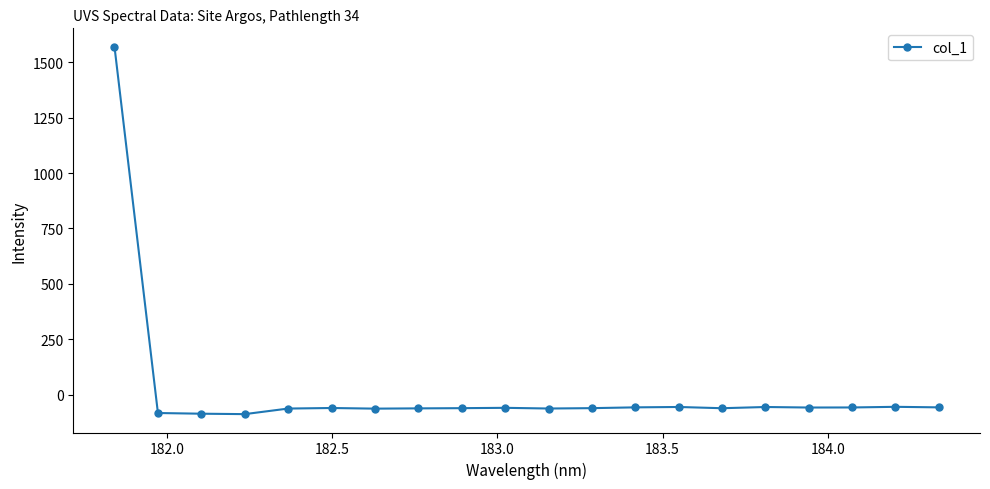

How many categories are shown in the chart?

20